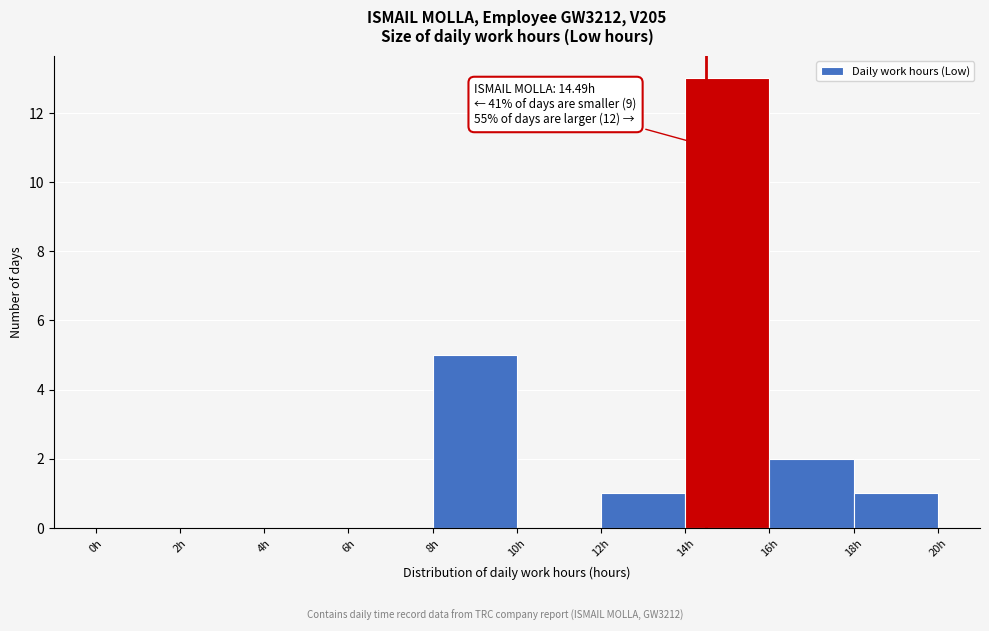

Over which range of the x-axis is the bar tallest?

14 to 16